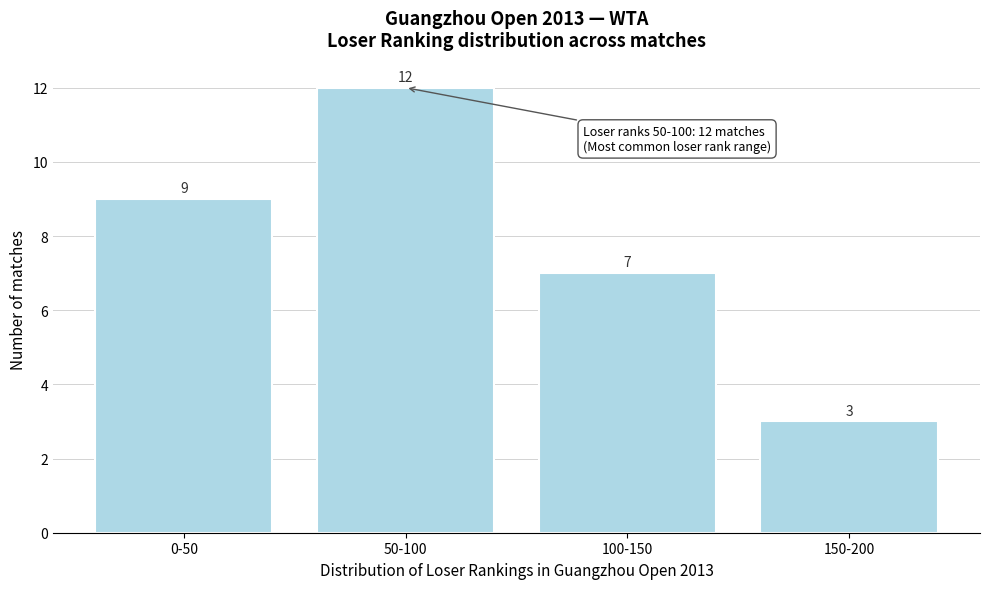

Reading left to right, list all the values displayed in this chart.

9	12	7	3